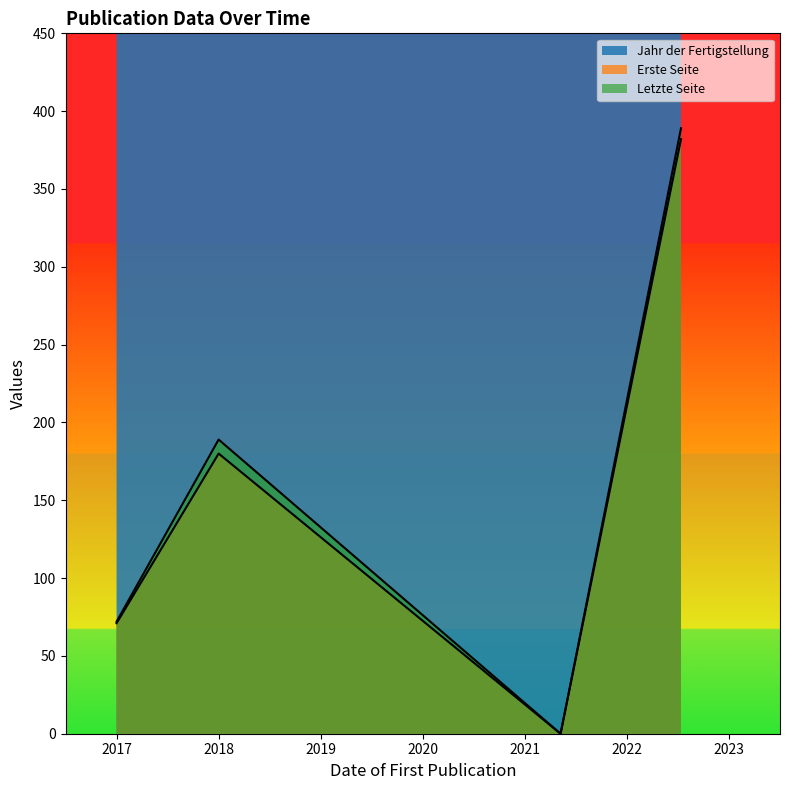

Count the number of categories in the chart.

4